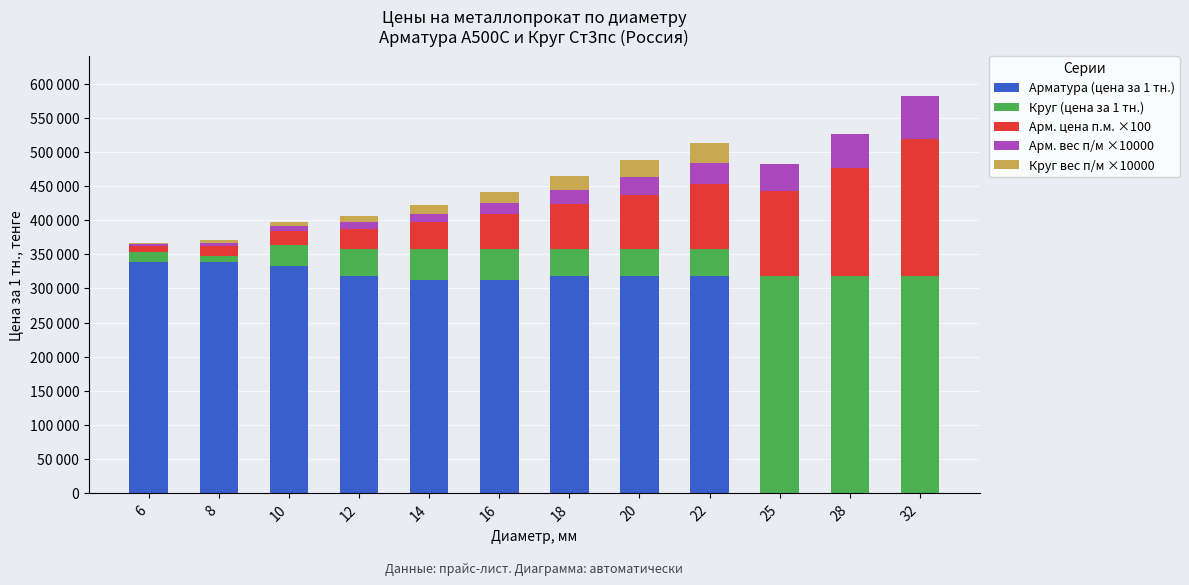

Is the value of Арм. вес п/м ×10000 at 12 greater than the value of Круг вес п/м ×10000 at 20?

No